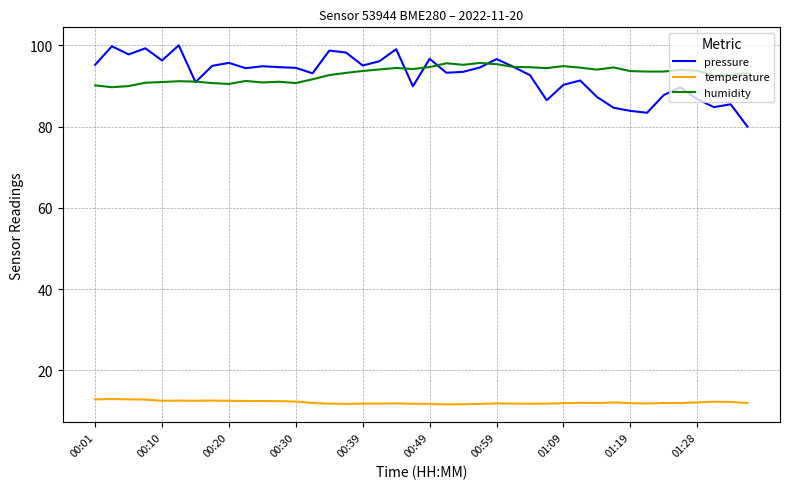

In pressure, how many points are higher than both neighbors (excluding endpoints)?

12